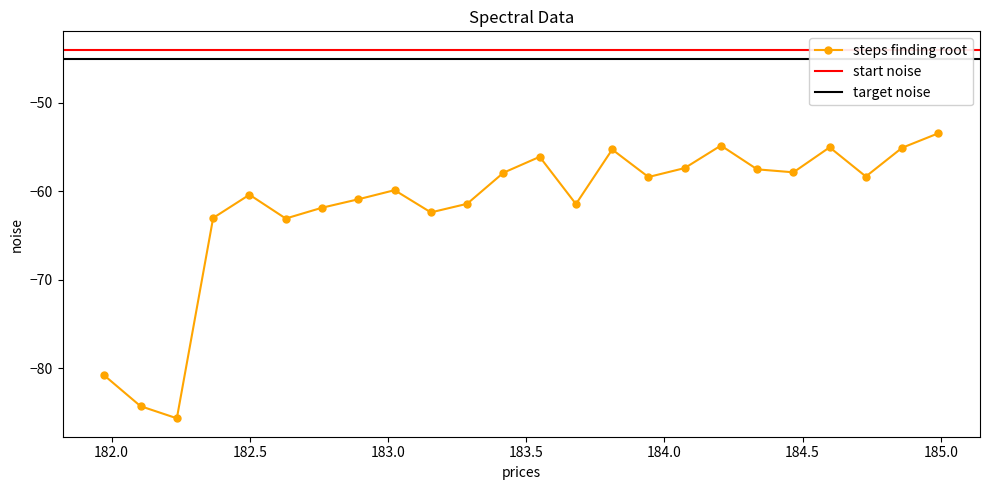

Rank the categories by value from lowest to highest.

182.2359681898, 182.1045947288, 181.9732053322, 182.6299929592, 182.3673257152, 183.15513622, 182.7613026778, 183.6800245112, 183.2863821962, 182.8925964608, 182.498667305, 183.0238743082, 183.9423730432, 184.7290361848, 183.4176122368, 184.46687888, 184.3357763242, 184.0735234058, 183.5488263418, 183.811206745, 184.8600909338, 184.5979655002, 184.2046578328, 184.9911297472